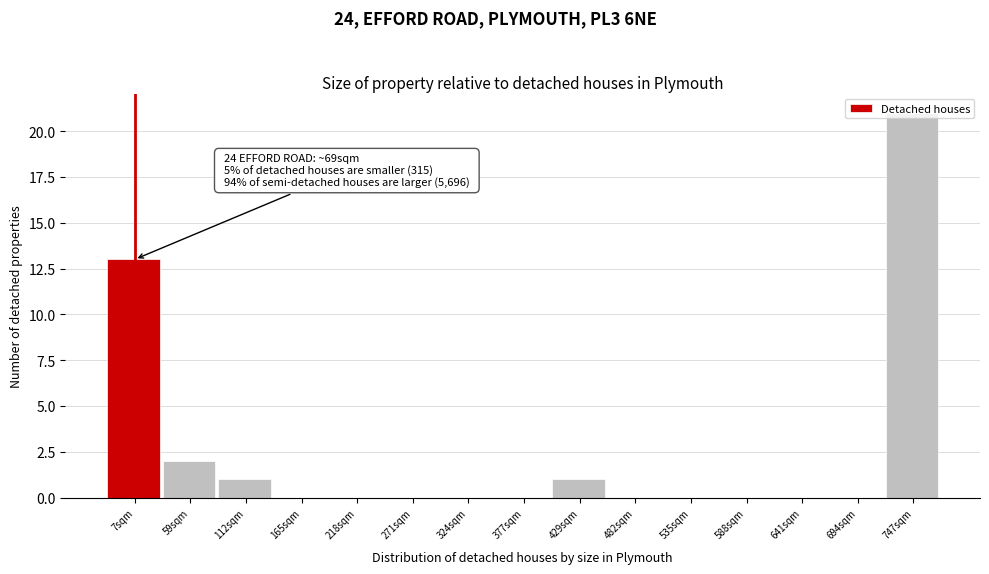

Which has a higher value, 59sqm or 7sqm?

7sqm